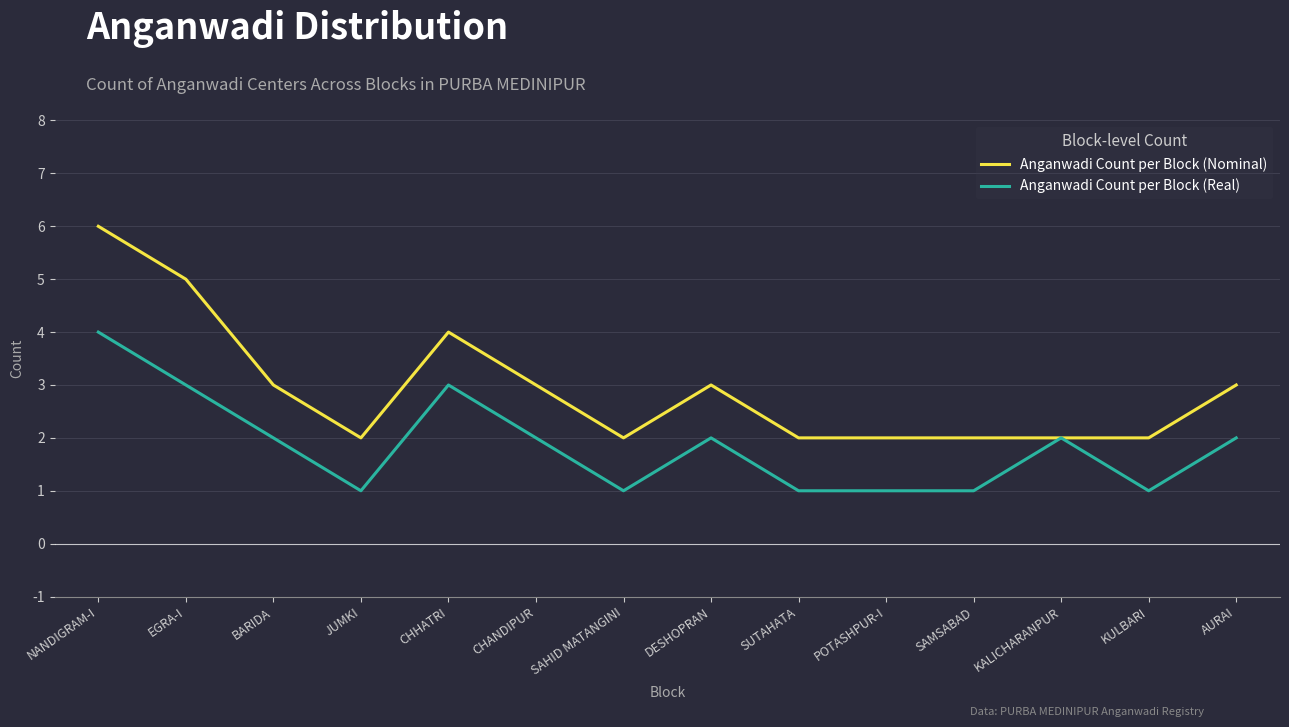

Reading left to right, list all the values displayed in this chart.

Anganwadi Count per Block (Nominal): 6	5	3	2	4	3	2	3	2	2	2	2	2	3
Anganwadi Count per Block (Real): 4	3	2	1	3	2	1	2	1	1	1	2	1	2